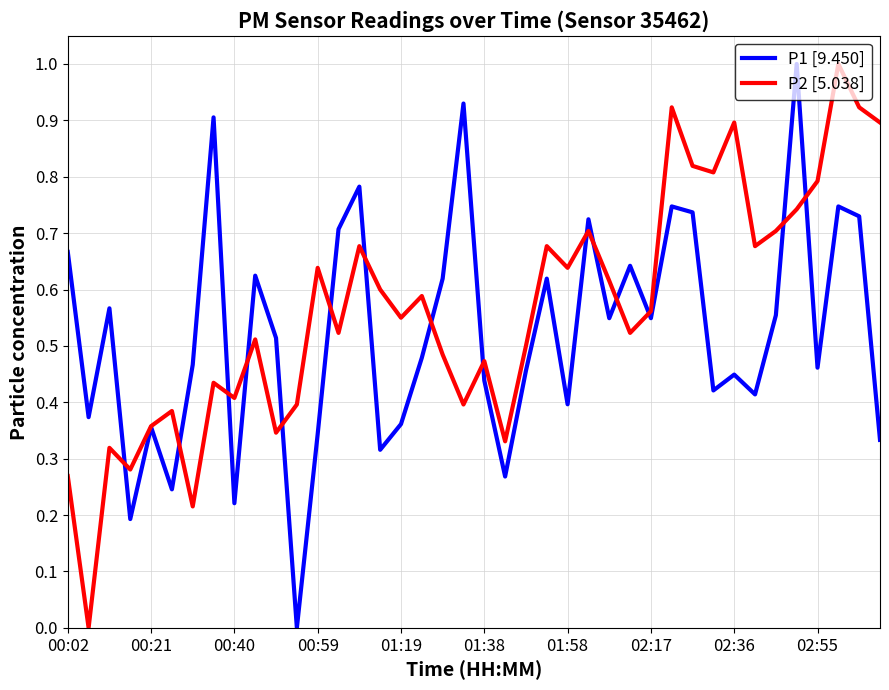

What is the highest value of the P2 [5.038] series?

1.0